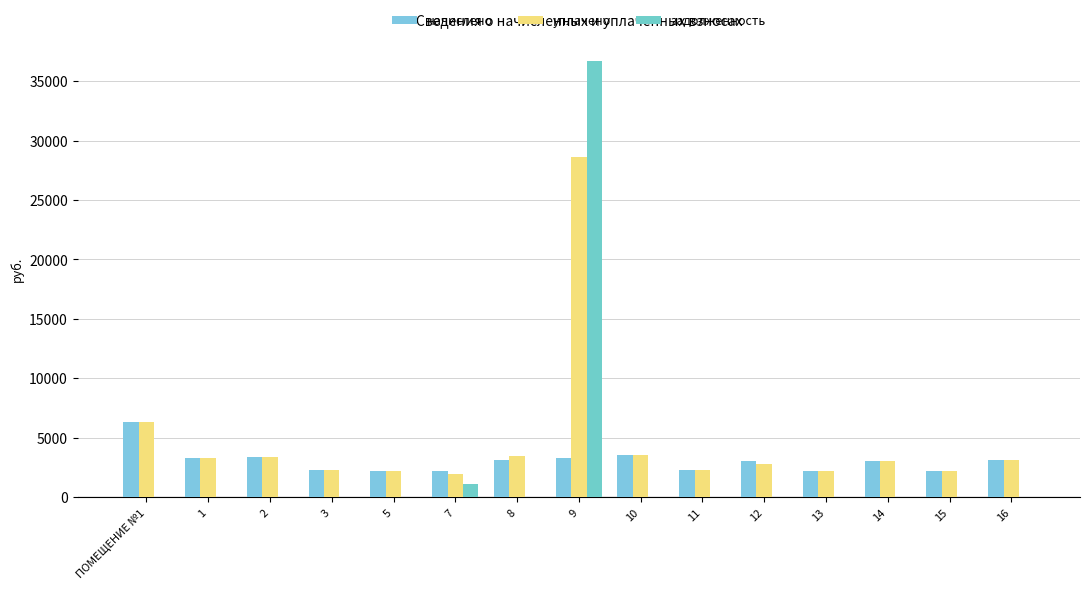

How many groups of bars are there?

15